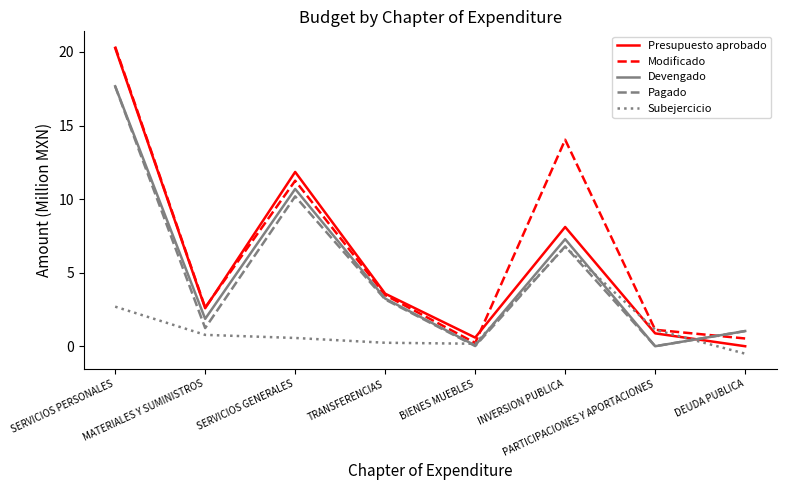

What is the minimum value shown in the chart?

-0.5